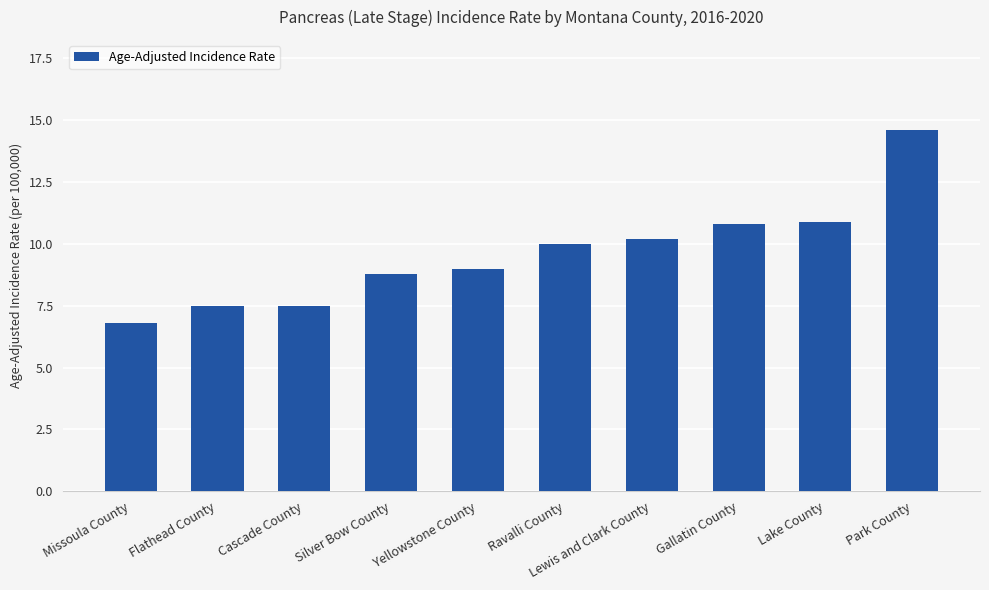

True or false: the data shows 14.6 at Park County.

True